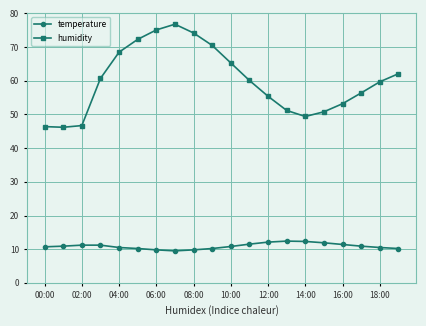

List the series in order of their peak value, lowest first.

temperature, humidity